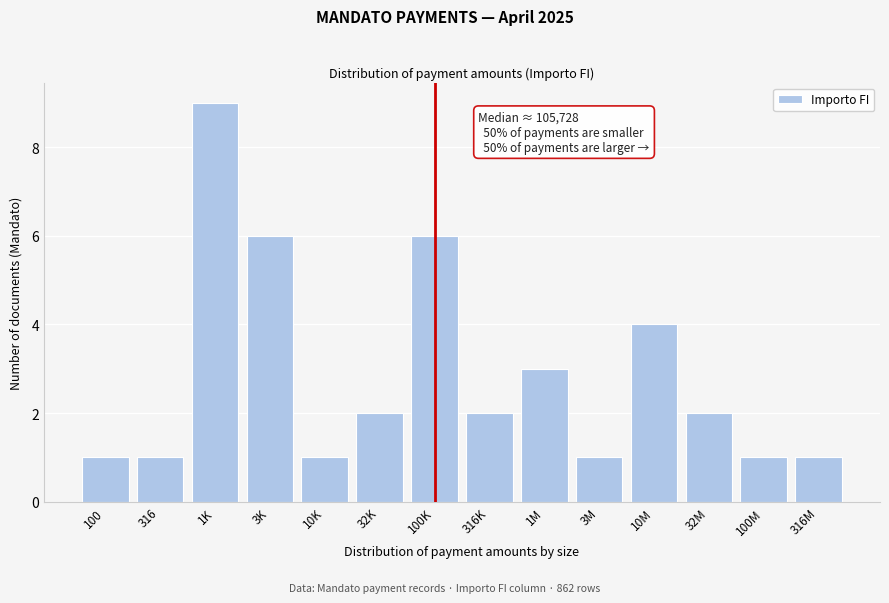

Reading left to right, transcribe all the data shown in this chart.

1	1	9	6	1	2	6	2	3	1	4	2	1	1